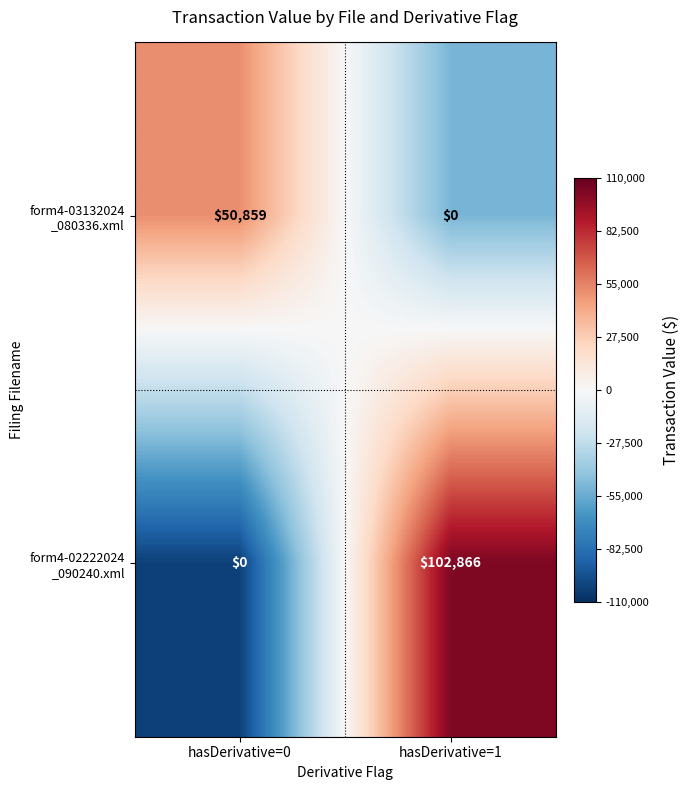

What is the difference between the highest and lowest values at hasDerivative=0?

50859